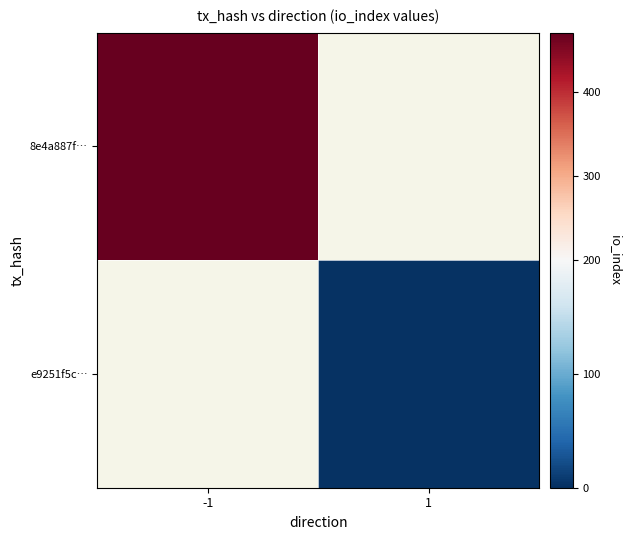

List the series in order of their overall mean, lowest first.

8e4a887f…, e9251f5c…